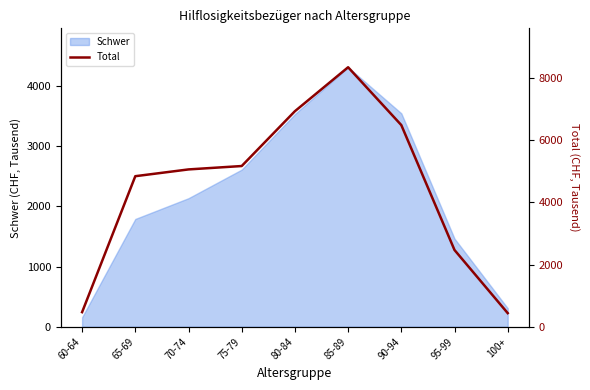

What is the sum of all values?

40201